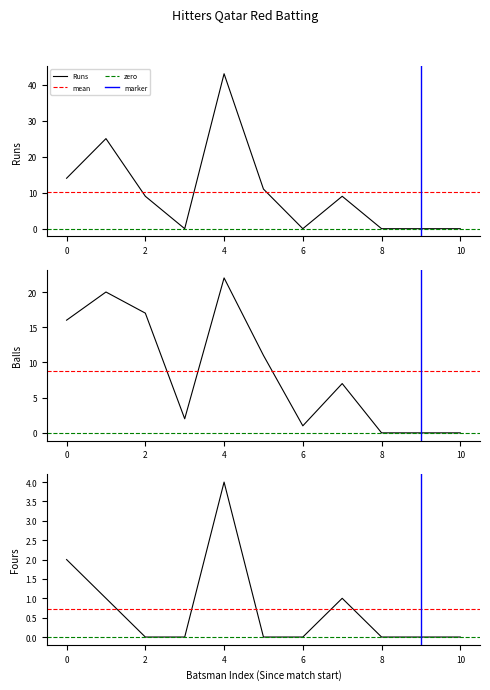

The Runs series shows 43 at 4. True or false?

True